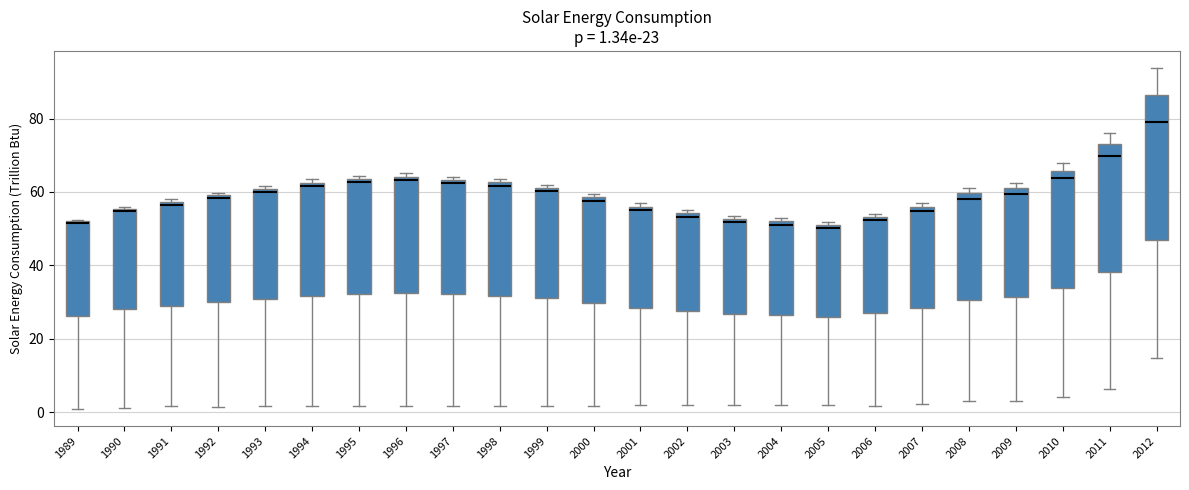

Comparing the boxes themselves (not the whiskers), which one is the tallest?

2012